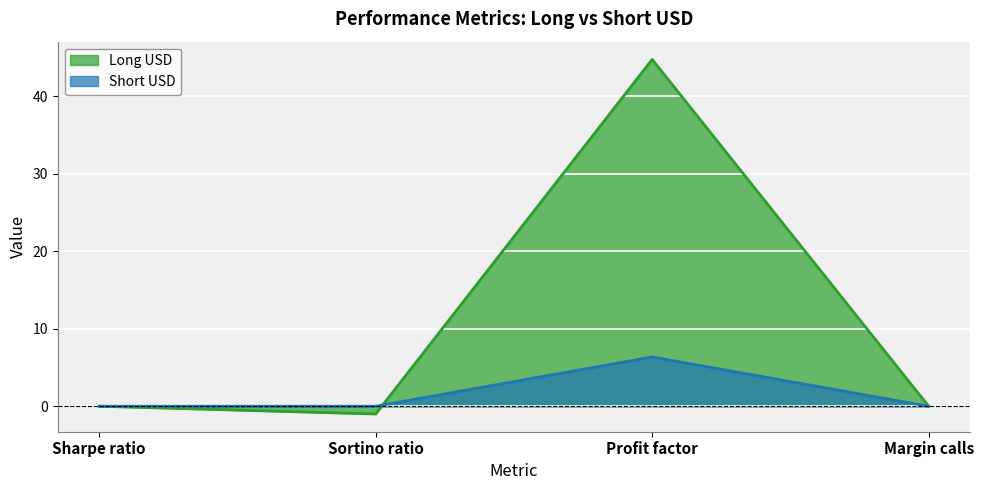

What is the difference between the maximum and minimum values in the Short USD series?

6.4